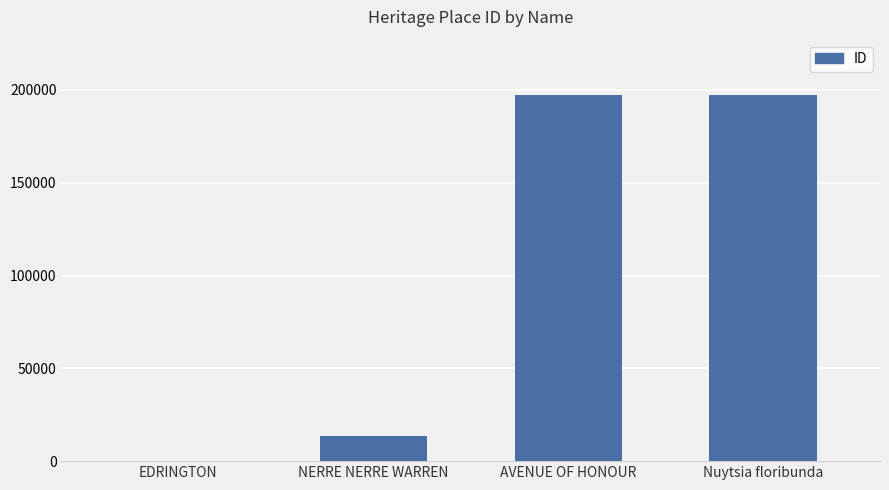

At which label is the value closest to 98822?

NERRE NERRE WARREN